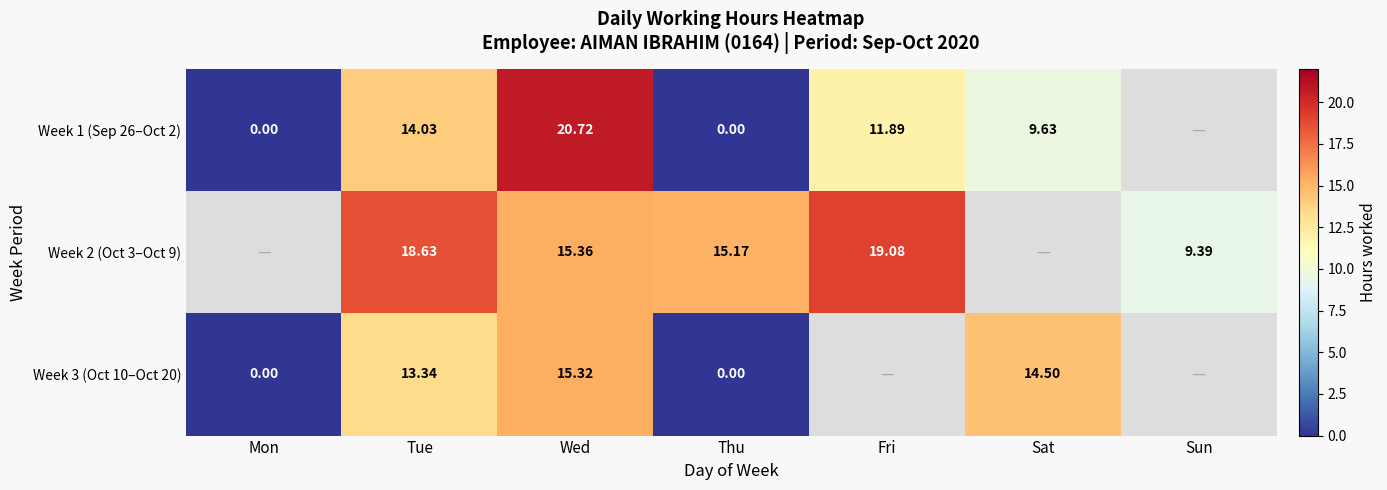

At which category is the sum across all series the highest?

Wed